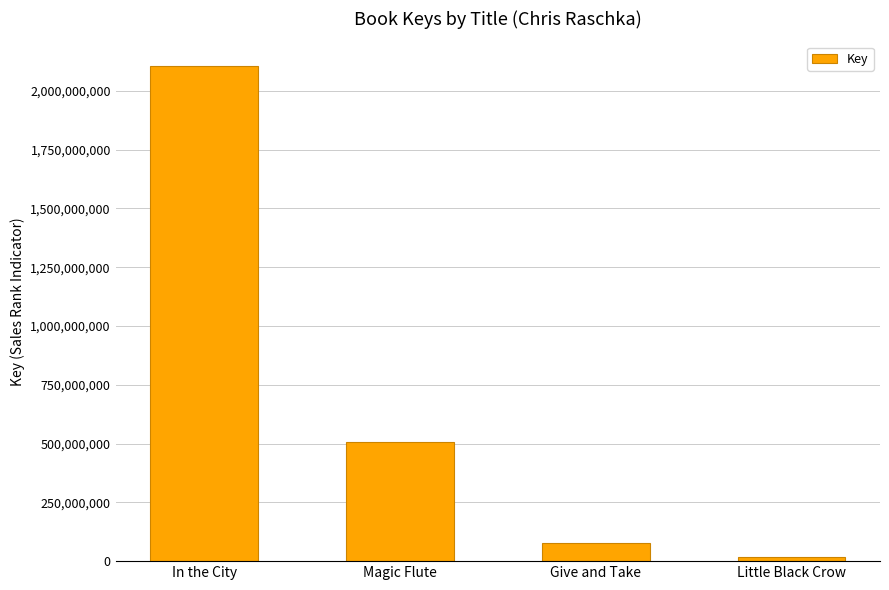

Are the bars horizontal?

No